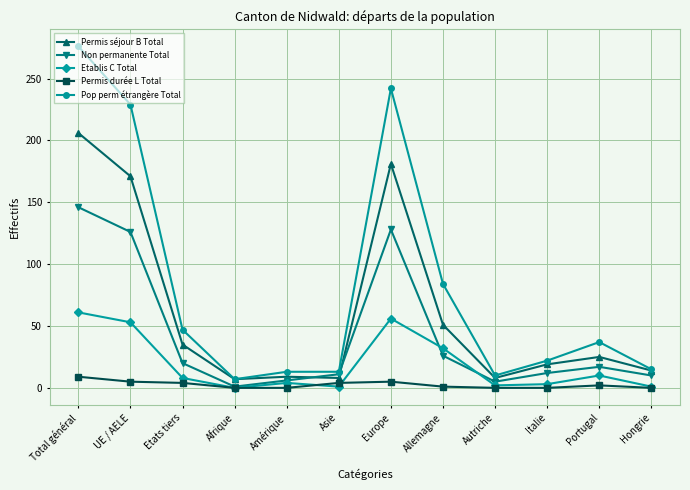

Is the value of Permis séjour B Total at Asie greater than the value of Etablis C Total at UE / AELE?

No